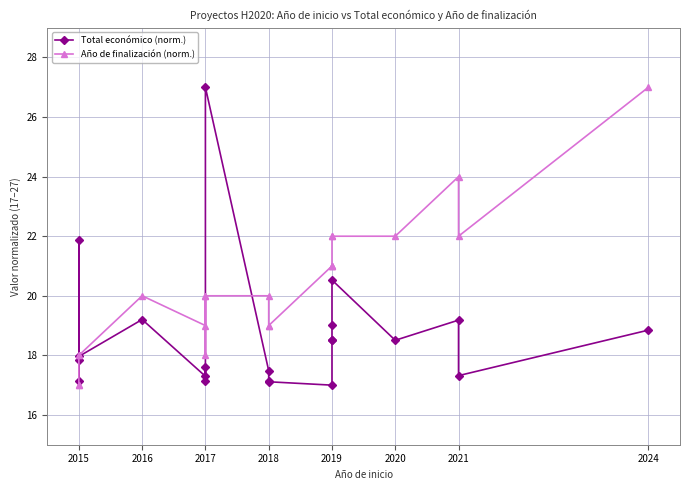

What is the minimum value for Total económico (norm.)?

17.0